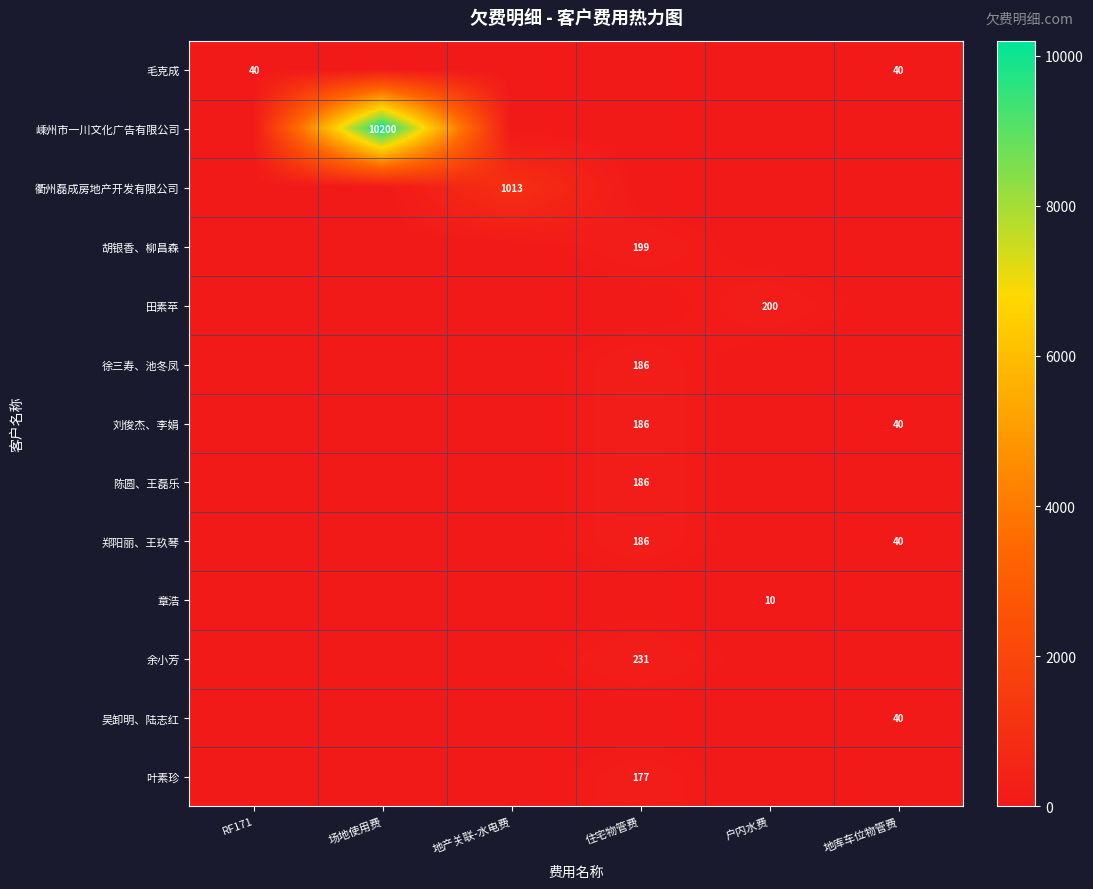

The 刘俊杰、李娟 series shows 186 at 住宅物管费. True or false?

True